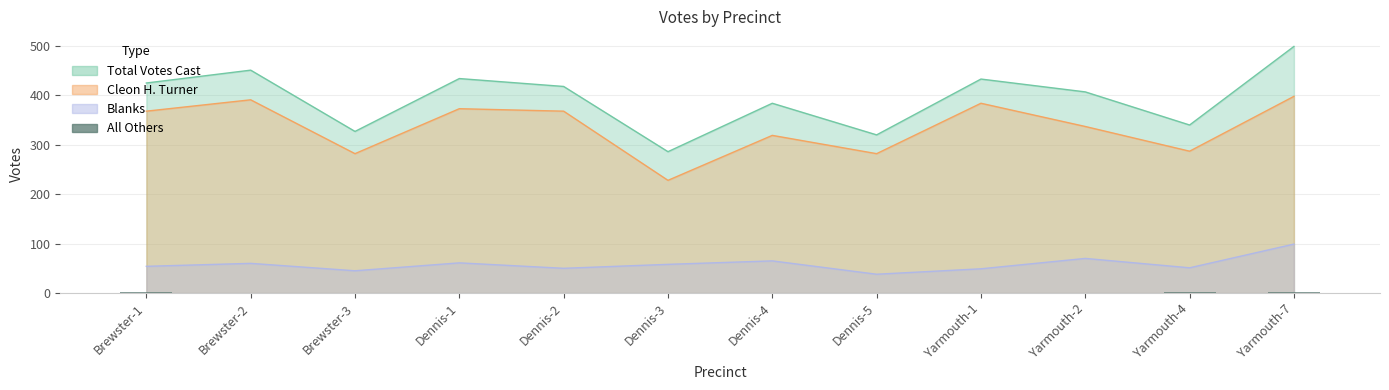

Between Dennis-2 and Yarmouth-1, which is larger?

Dennis-2